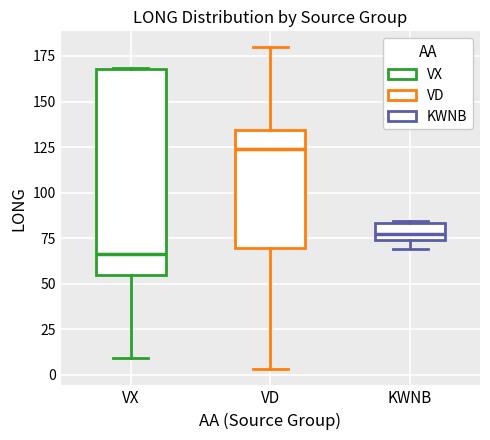

Reading left to right, read every box against the y-axis: the position of its median line, the range the box covers, and the ends of its whiskers. The values are not printed on the chart, so give them approximately, as read against the axis.

VX: median 65, box 55 to 170, whiskers 10 to 170
VD: median 125, box 70 to 135, whiskers 5 to 180
KWNB: median 75 (inside the box), box 75 to 85, whiskers 70 to 85